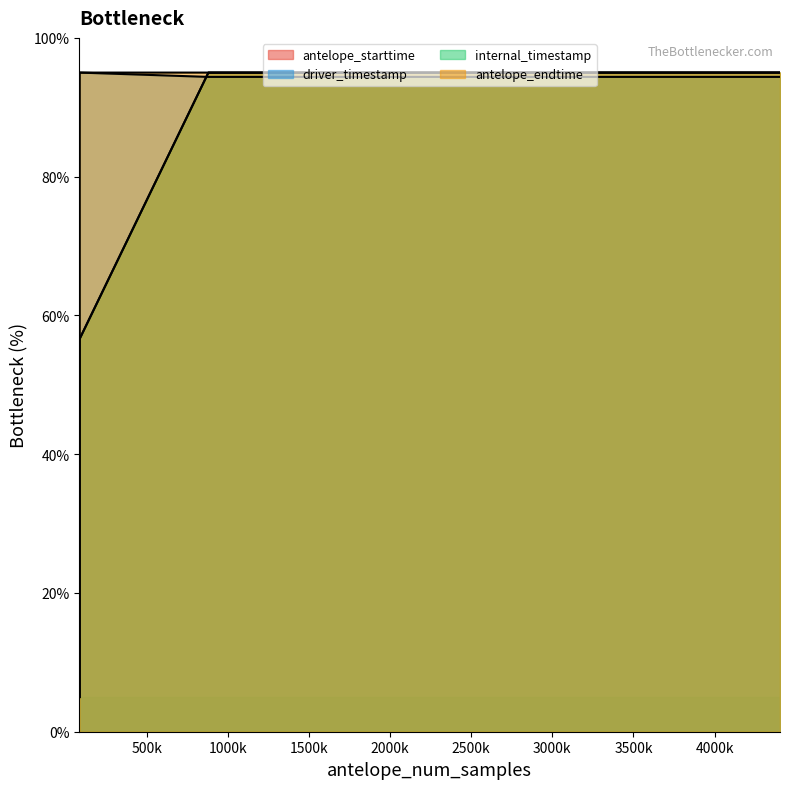

True or false: driver_timestamp and antelope_starttime cross at least once.

True